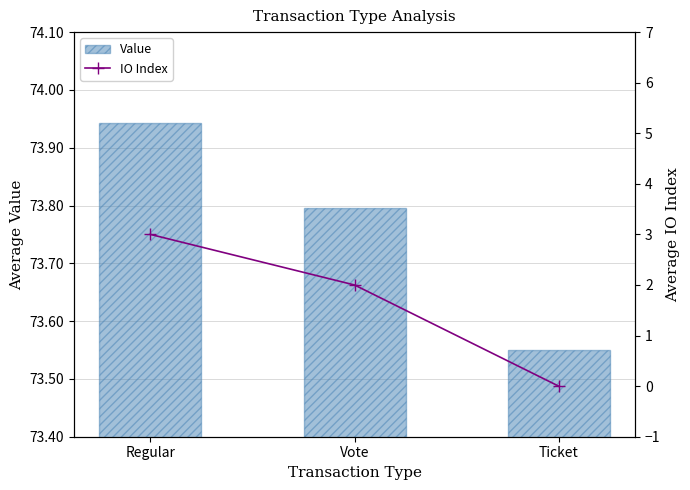

Where is Value nearest to the value 73?

Ticket